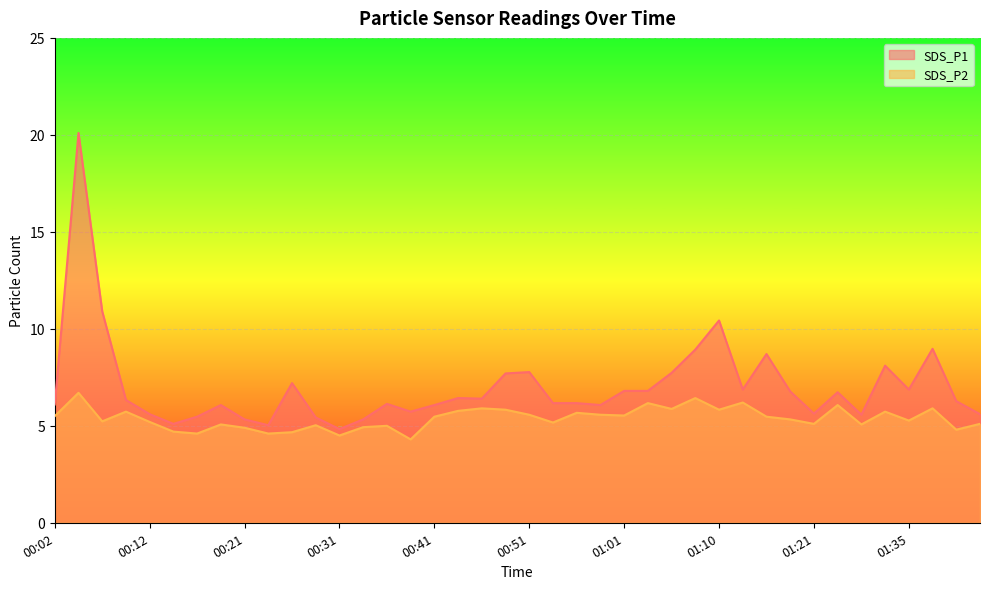

How many interior local peaks does the SDS_P1 series have?

11